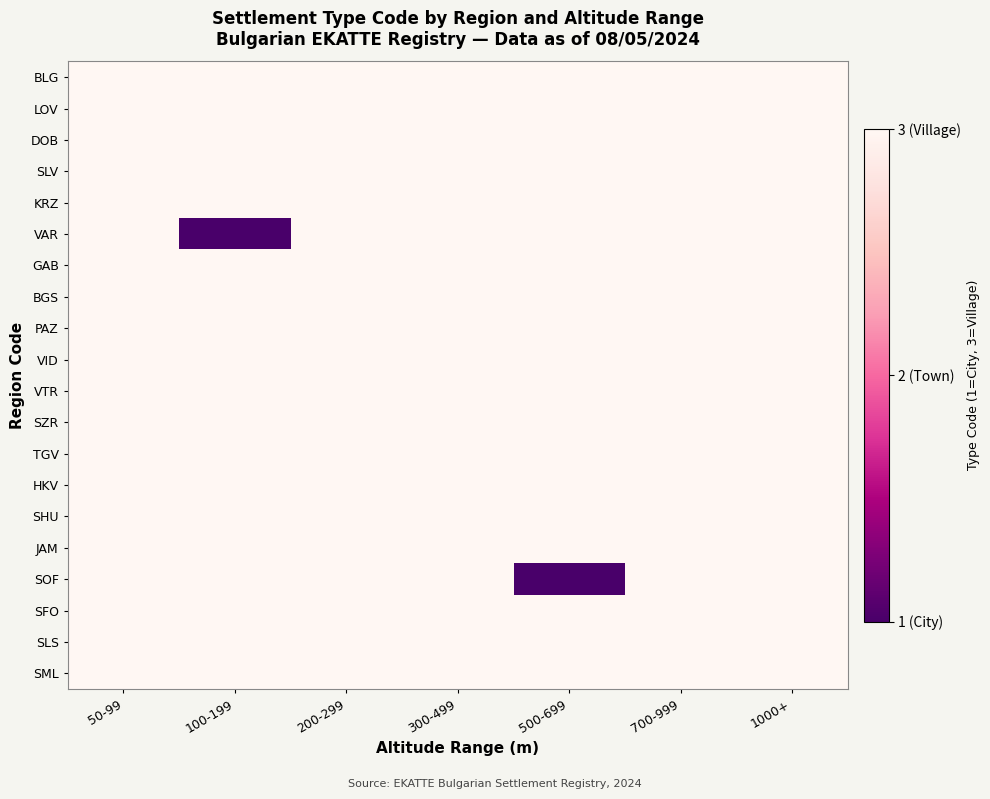

Reading left to right, extract all data points from this chart.

BLG: 50-99=3	100-199=3	200-299=3	300-499=3	500-699=3	700-999=3	1000+=3
LOV: 50-99=3	100-199=3	200-299=3	300-499=3	500-699=3	700-999=3	1000+=3
DOB: 50-99=3	100-199=3	200-299=3	300-499=3	500-699=3	700-999=3	1000+=3
SLV: 50-99=3	100-199=3	200-299=3	300-499=3	500-699=3	700-999=3	1000+=3
KRZ: 50-99=3	100-199=3	200-299=3	300-499=3	500-699=3	700-999=3	1000+=3
VAR: 50-99=3	100-199=1	200-299=3	300-499=3	500-699=3	700-999=3	1000+=3
GAB: 50-99=3	100-199=3	200-299=3	300-499=3	500-699=3	700-999=3	1000+=3
BGS: 50-99=3	100-199=3	200-299=3	300-499=3	500-699=3	700-999=3	1000+=3
PAZ: 50-99=3	100-199=3	200-299=3	300-499=3	500-699=3	700-999=3	1000+=3
VID: 50-99=3	100-199=3	200-299=3	300-499=3	500-699=3	700-999=3	1000+=3
VTR: 50-99=3	100-199=3	200-299=3	300-499=3	500-699=3	700-999=3	1000+=3
SZR: 50-99=3	100-199=3	200-299=3	300-499=3	500-699=3	700-999=3	1000+=3
TGV: 50-99=3	100-199=3	200-299=3	300-499=3	500-699=3	700-999=3	1000+=3
HKV: 50-99=3	100-199=3	200-299=3	300-499=3	500-699=3	700-999=3	1000+=3
SHU: 50-99=3	100-199=3	200-299=3	300-499=3	500-699=3	700-999=3	1000+=3
JAM: 50-99=3	100-199=3	200-299=3	300-499=3	500-699=3	700-999=3	1000+=3
SOF: 50-99=3	100-199=3	200-299=3	300-499=3	500-699=1	700-999=3	1000+=3
SFO: 50-99=3	100-199=3	200-299=3	300-499=3	500-699=3	700-999=3	1000+=3
SLS: 50-99=3	100-199=3	200-299=3	300-499=3	500-699=3	700-999=3	1000+=3
SML: 50-99=3	100-199=3	200-299=3	300-499=3	500-699=3	700-999=3	1000+=3